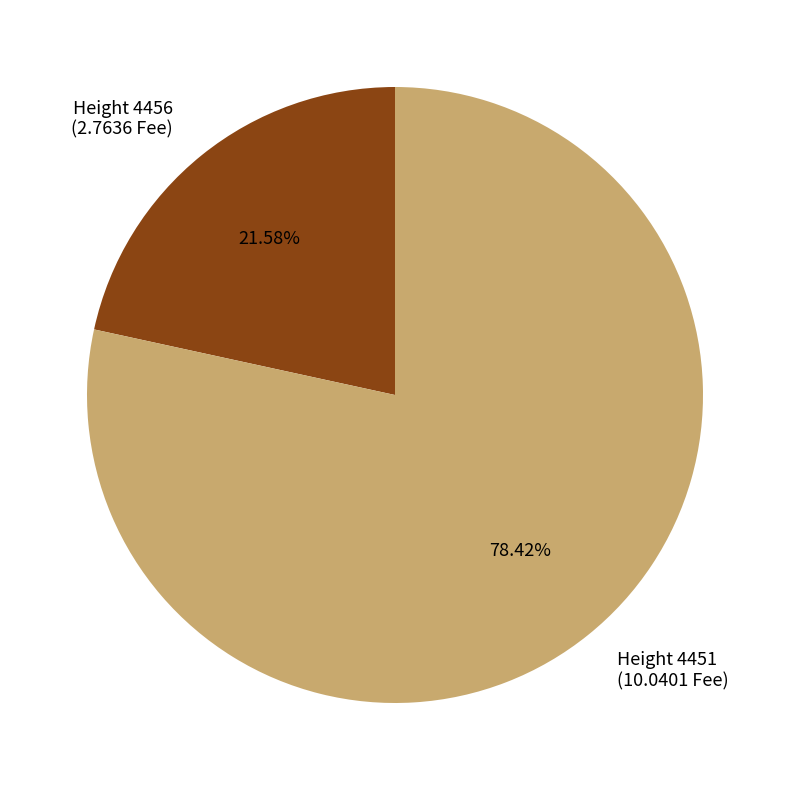

Between Height 4451 (10.0401 Fee) and Height 4456 (2.7636 Fee), which is larger?

Height 4451 (10.0401 Fee)